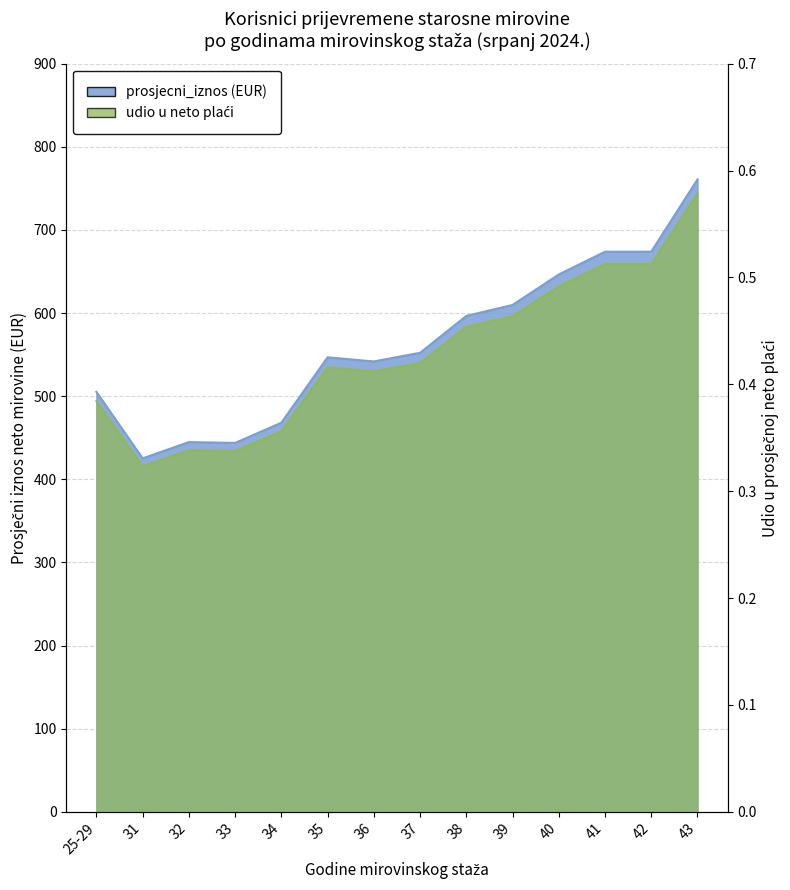

True or false: udio has a value of 0.2 at 37.

False